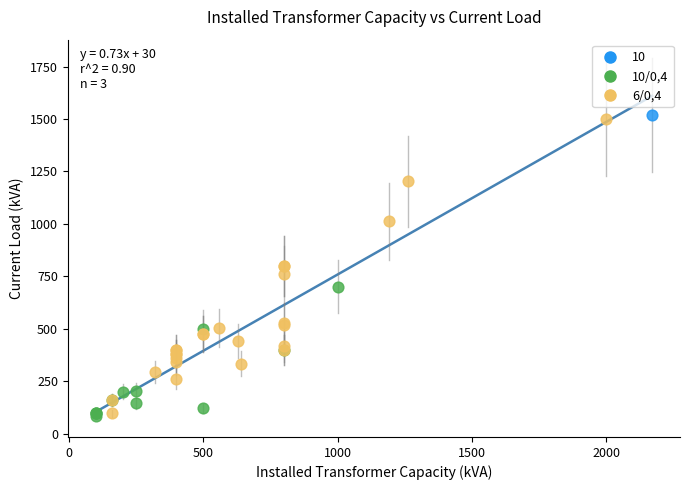

Which series reaches the maximum Y coordinate?

10